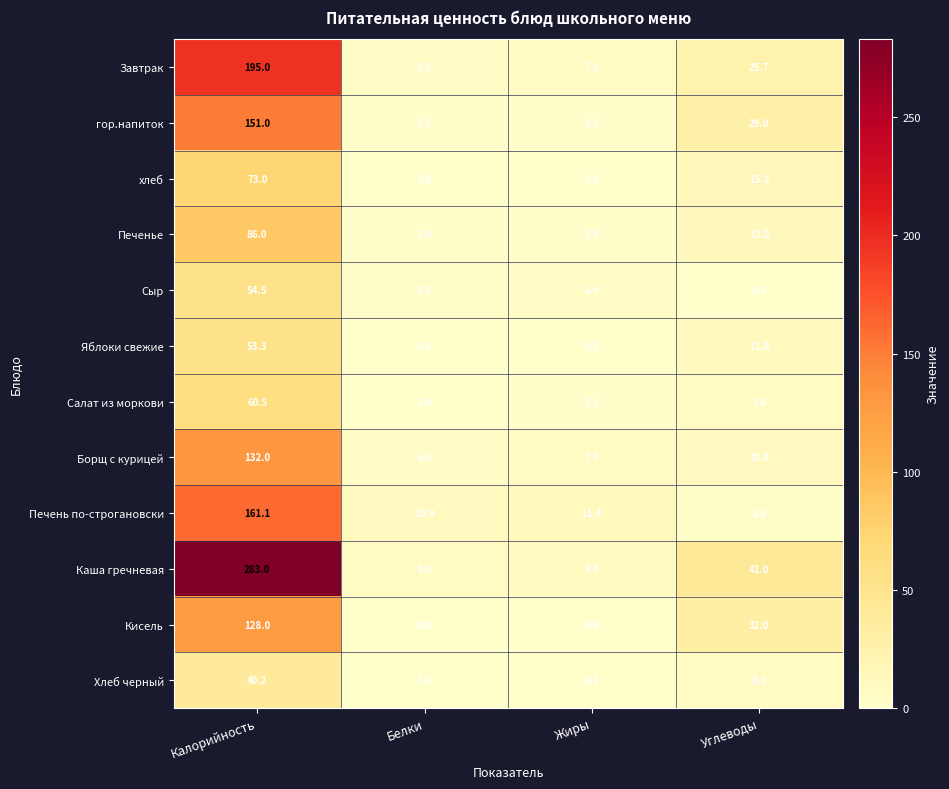

Rank the series by their maximum value, from highest to lowest.

Каша гречневая, Завтрак, Печень по-строгановски, гор.напиток, Борщ с курицей, Кисель, Печенье, хлеб, Салат из моркови, Сыр, Яблоки свежие, Хлеб черный